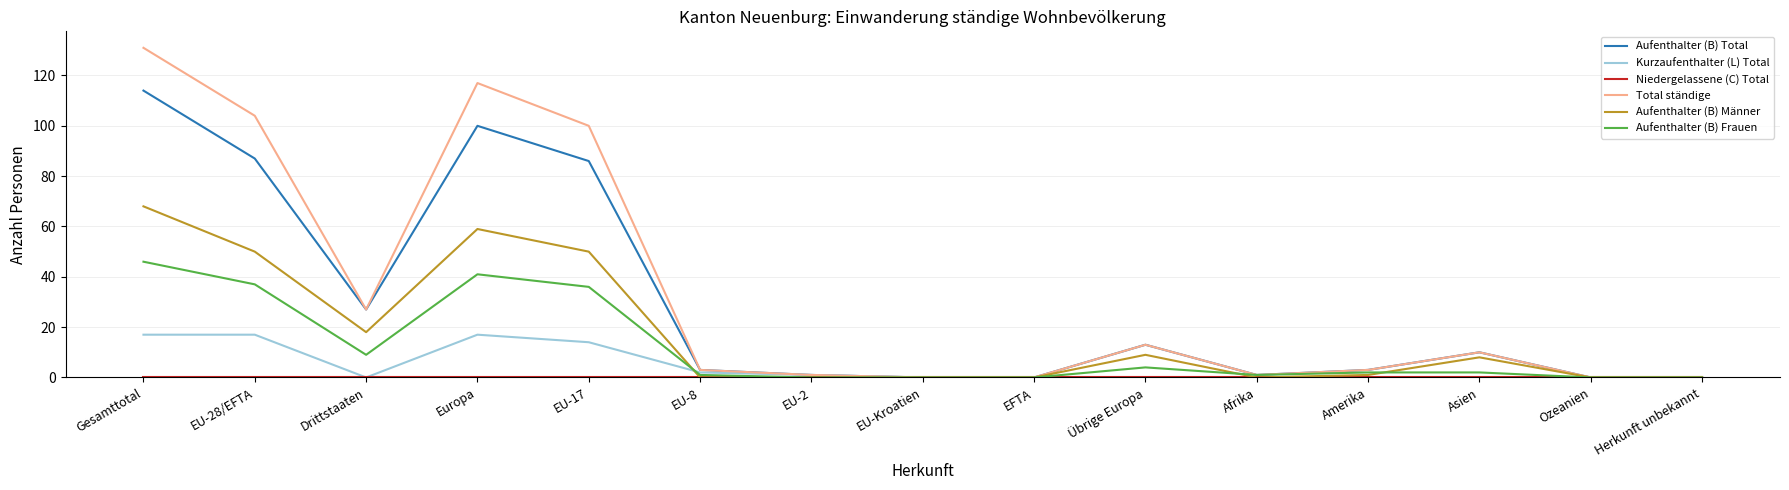

At which category is the sum across all series the highest?

Gesamttotal